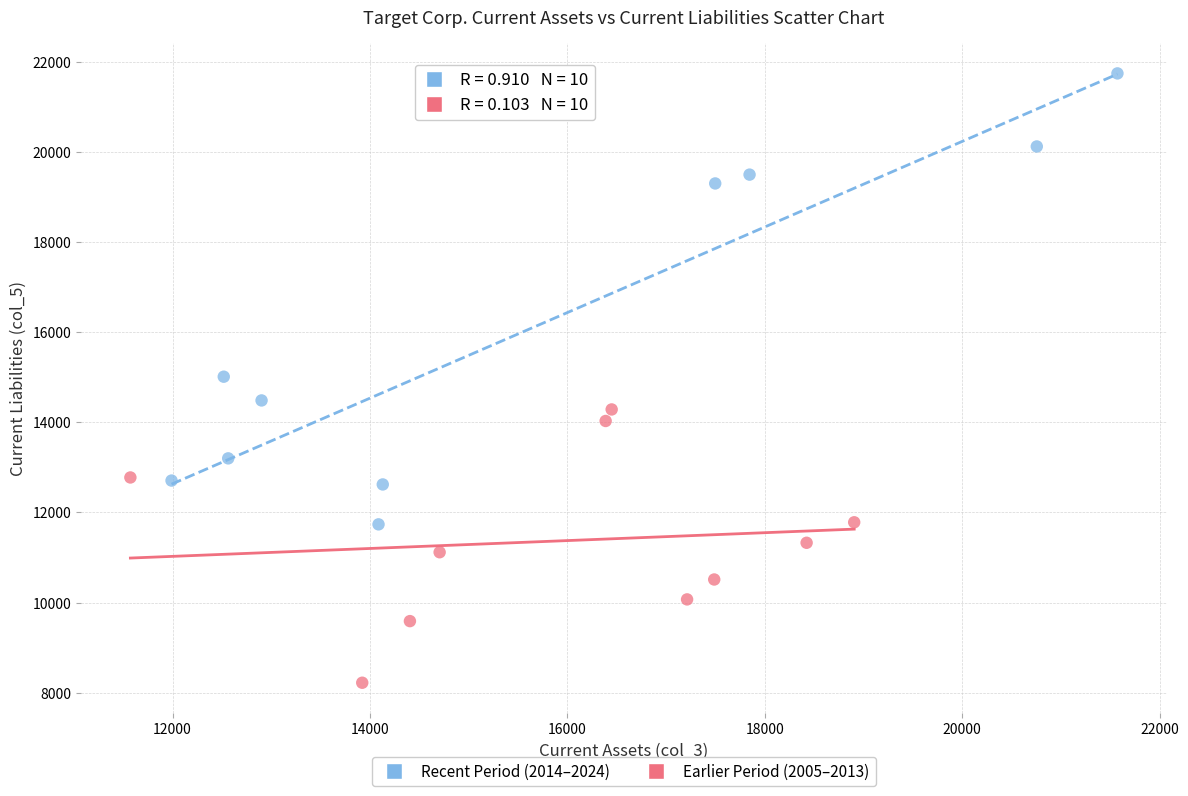

Which series contains the highest Y value?

Recent Period (2014–2024)